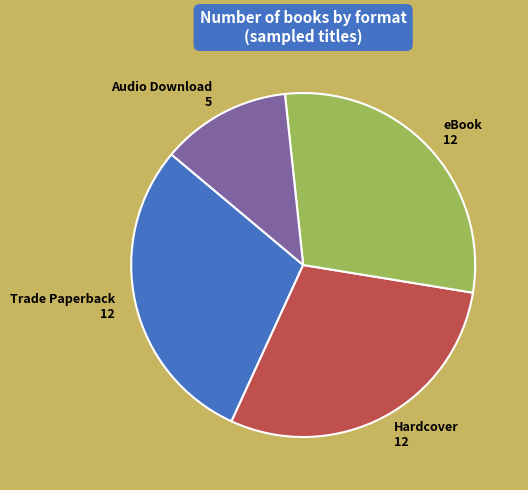

How many slices are in this pie chart?

4